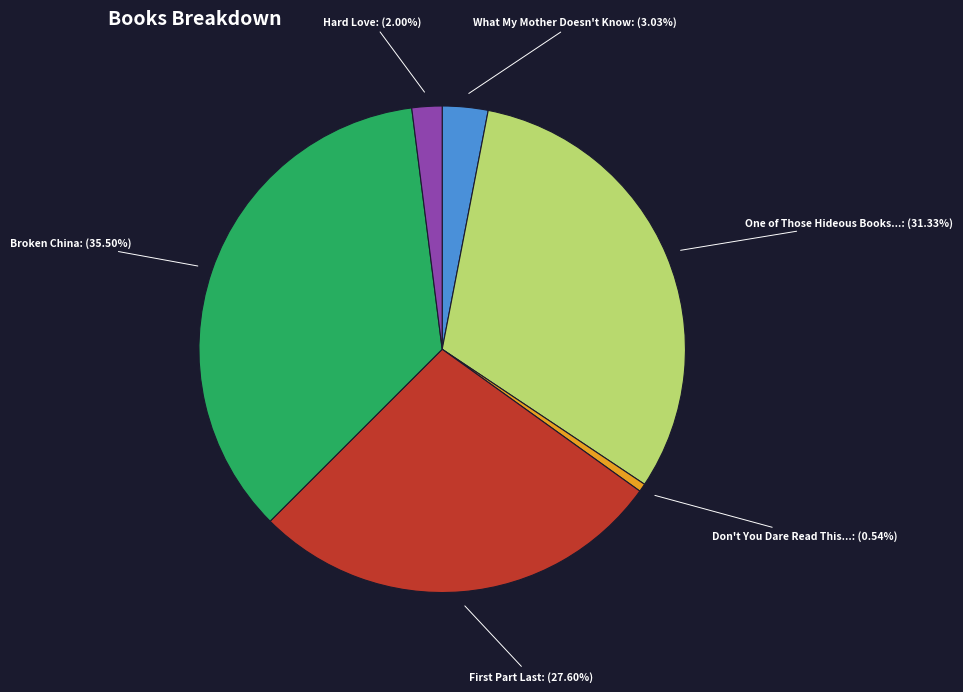

What is the smallest slice in the pie chart?

Don't You Dare Read This...